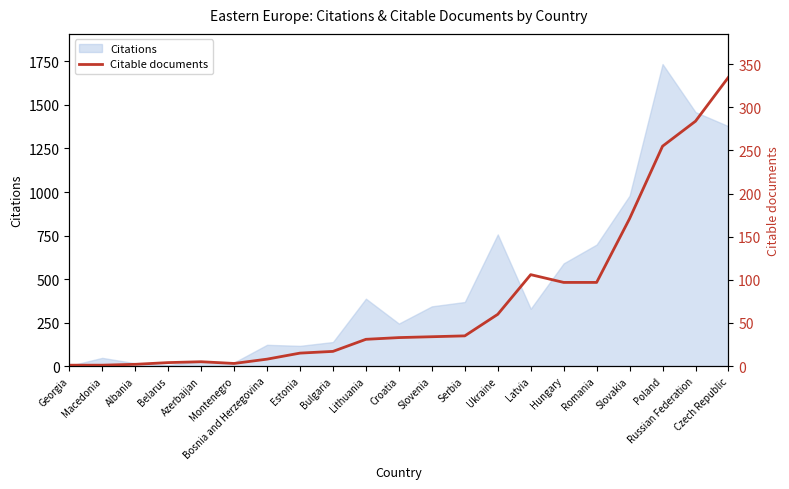

What position from the left is Azerbaijan?

5